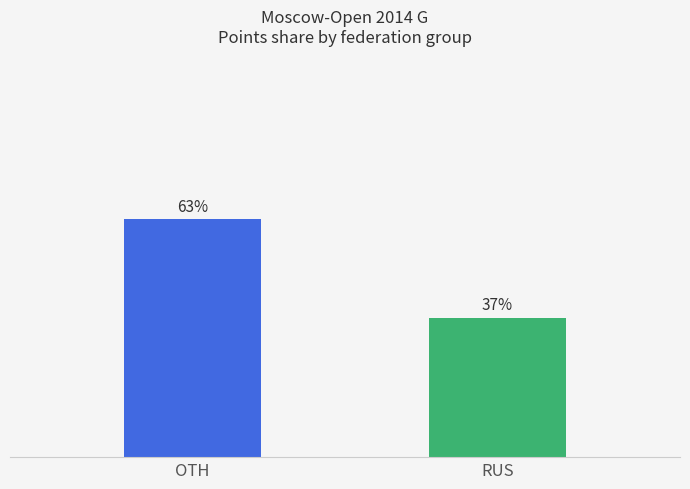

Rank the categories by value from lowest to highest.

RUS, OTH